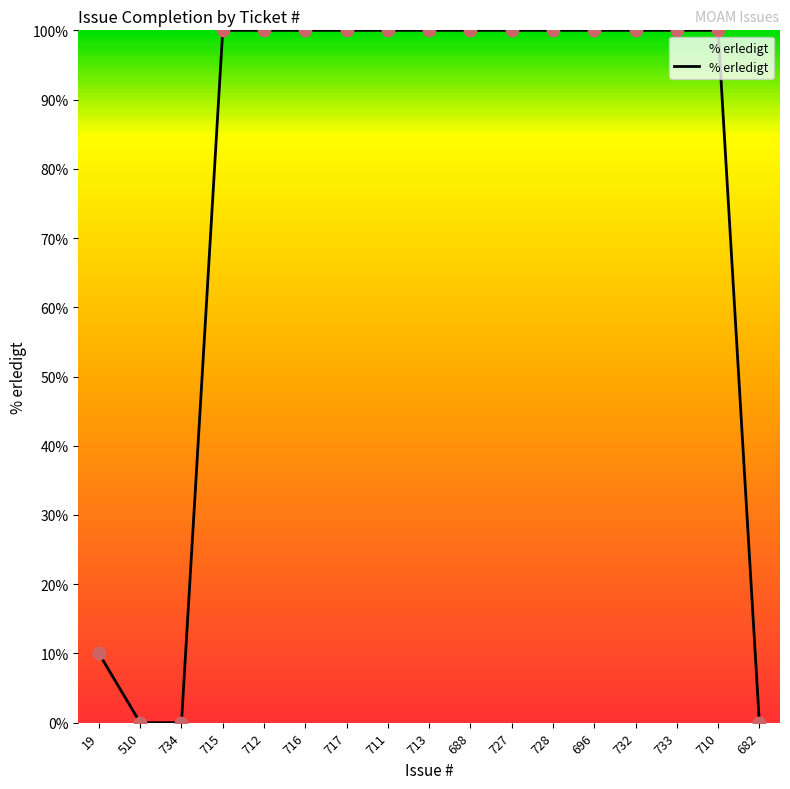

Which has a higher value, 713 or 734?

713